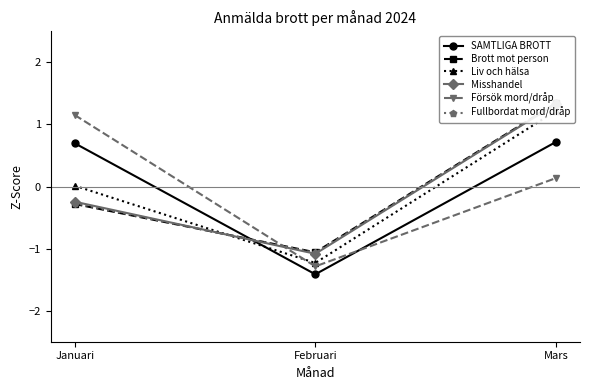

What is the label of the 2nd point from the left?

Februari